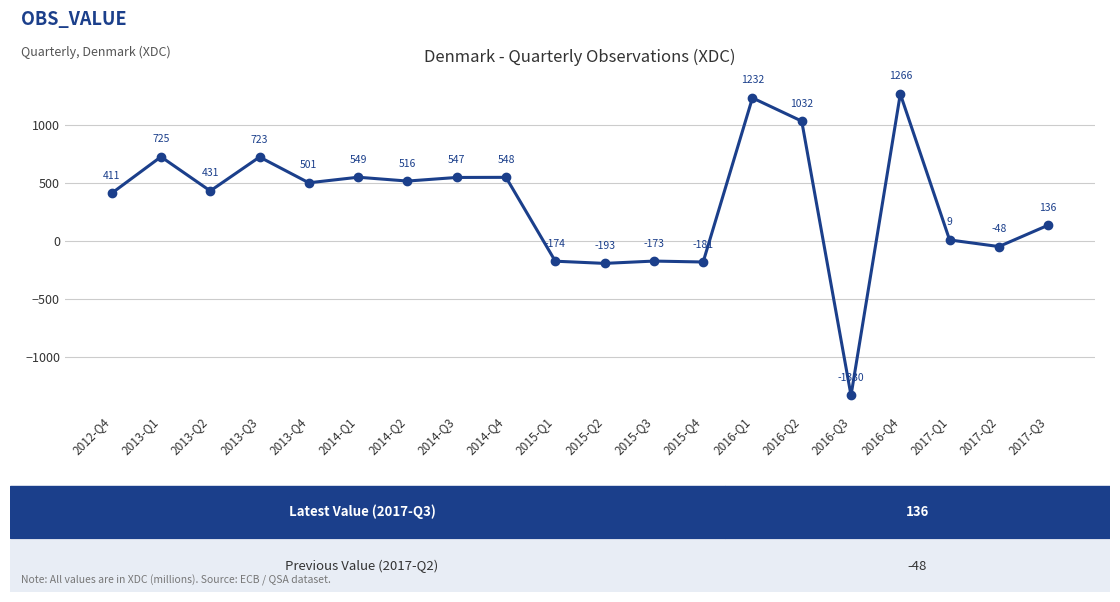

What is the maximum value shown in the chart?

1266